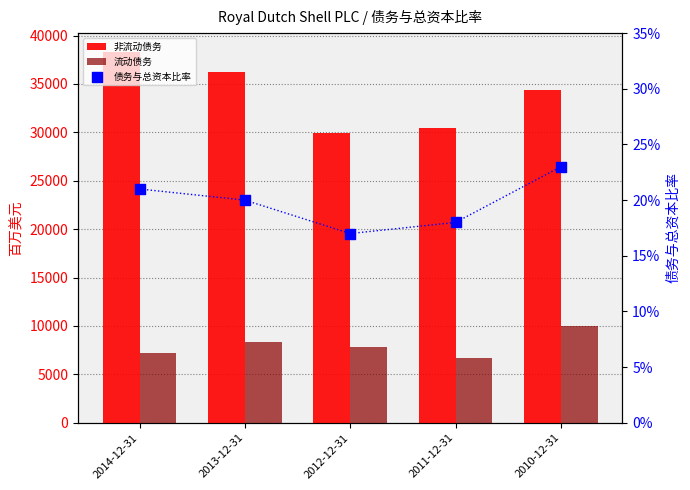

Which series has the largest total across all categories?

非流动债务